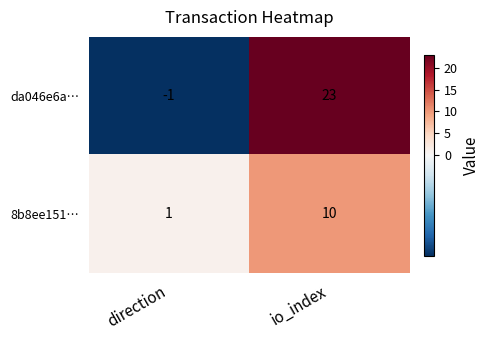

What is the maximum value for 8b8ee151…?

10